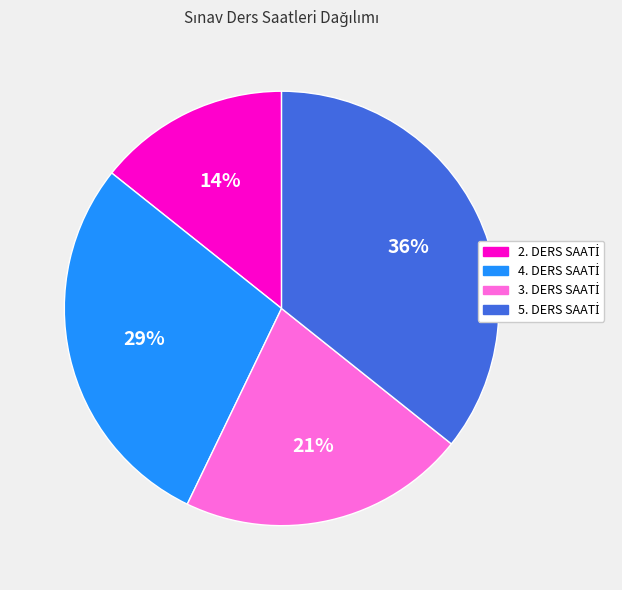

Does any single category account for the majority?

No